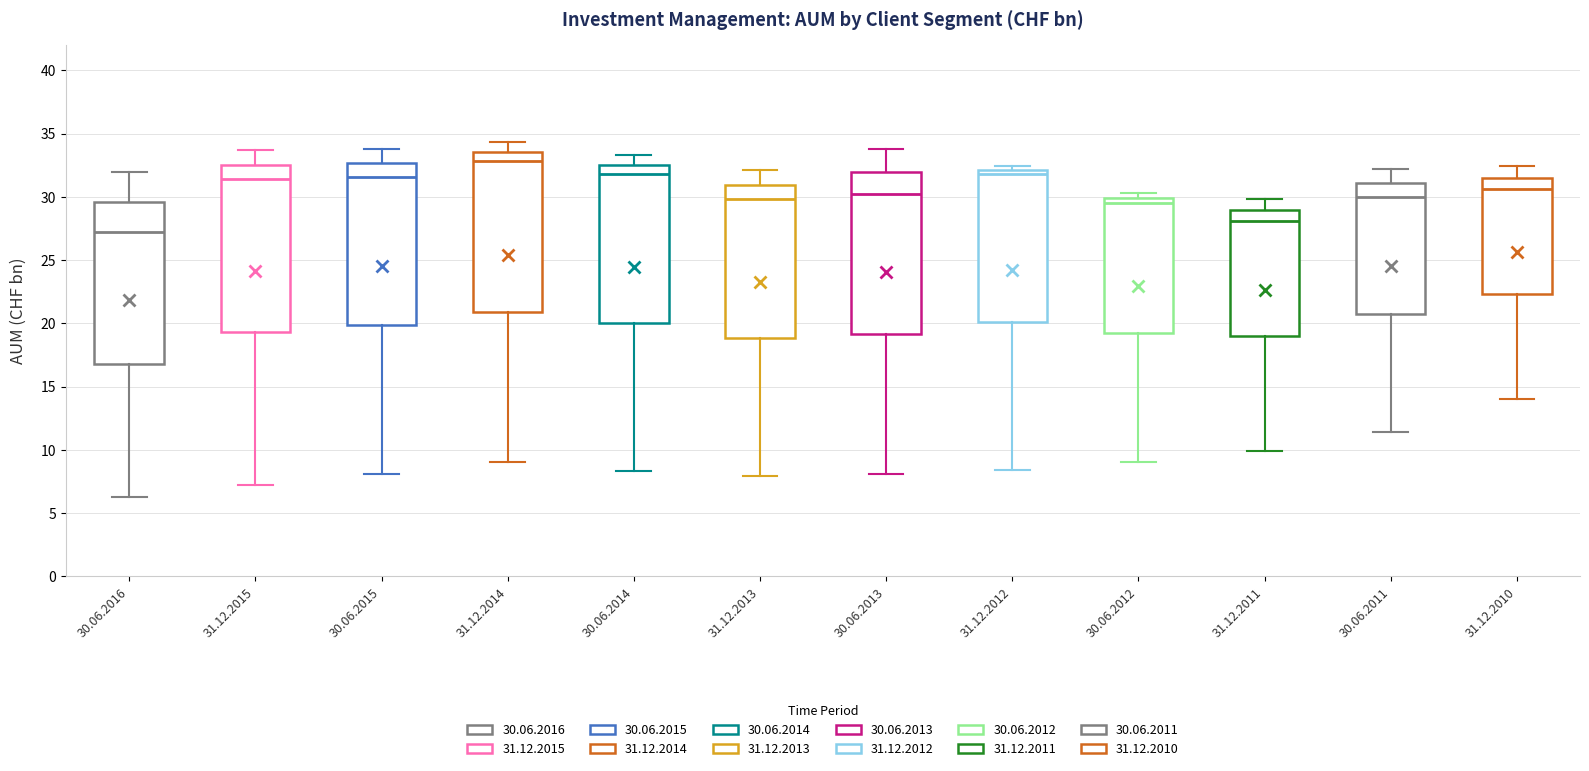

Where does the lower whisker of the box for 31.12.2011 end on the y-axis? The values are not printed on the chart, so give them approximately, as read against the axis.

10.0